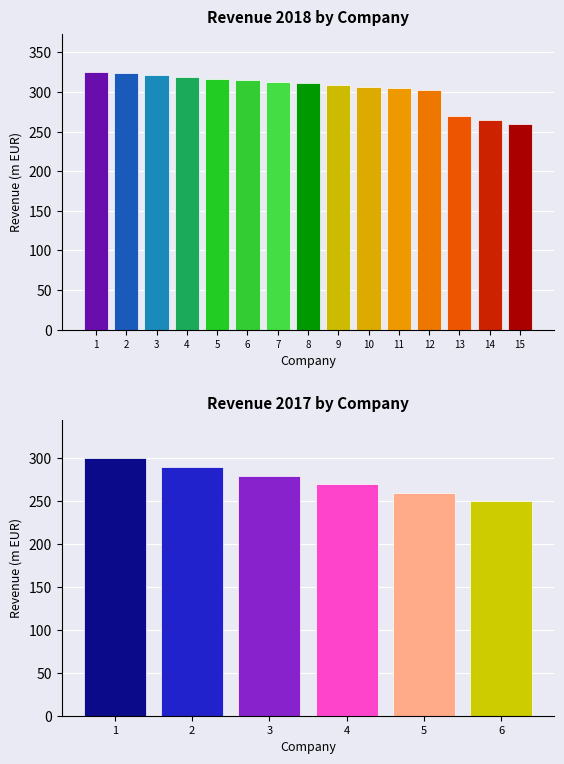

How many categories are shown in the chart?

15